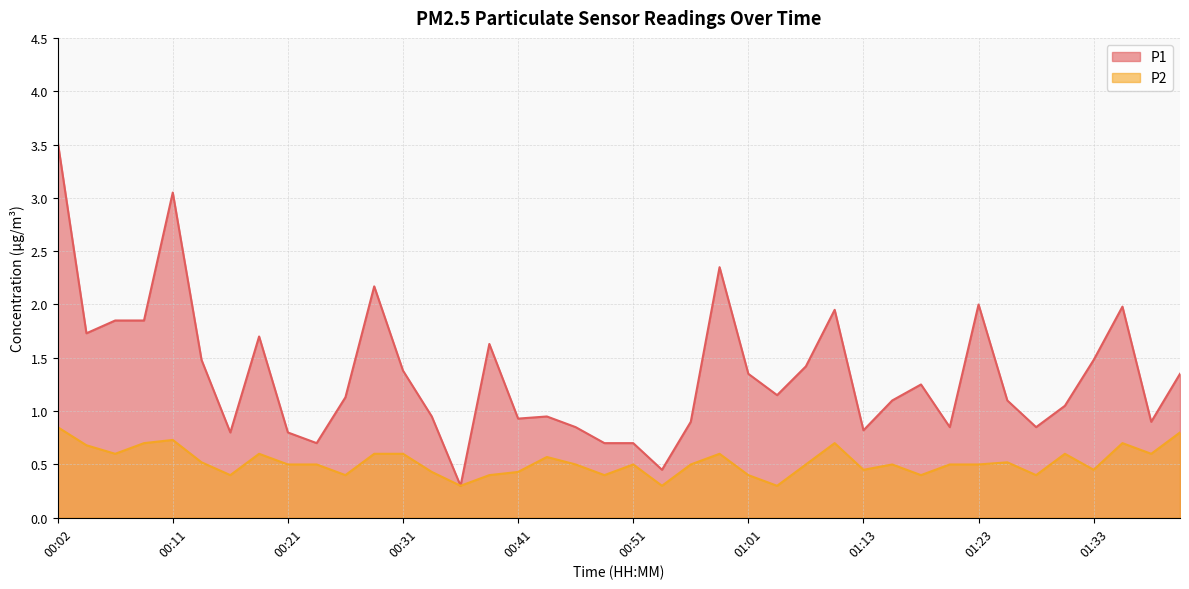

In P1, how many points are lower than both neighbors (excluding endpoints)?

11